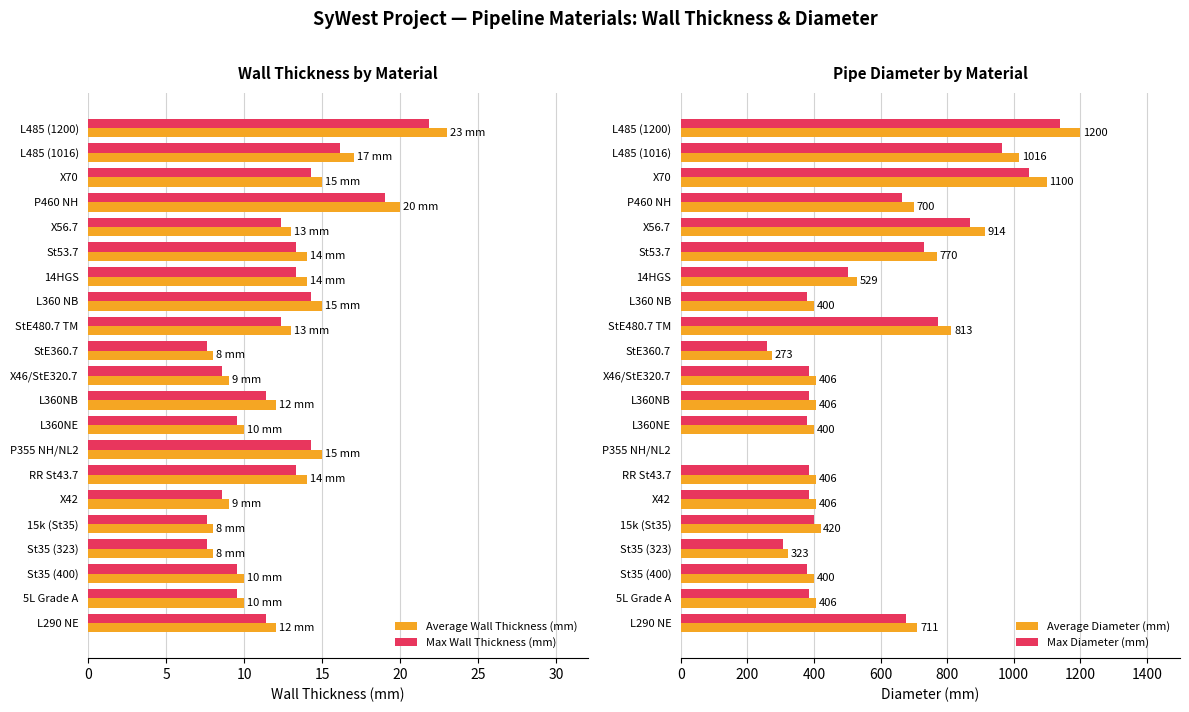

What is the difference between the Average Wall Thickness (mm) values at St53.7 and L485 (1016)?

3.0